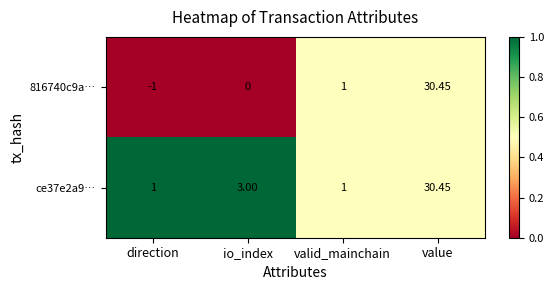

What is the total value across all series at value?

60.9